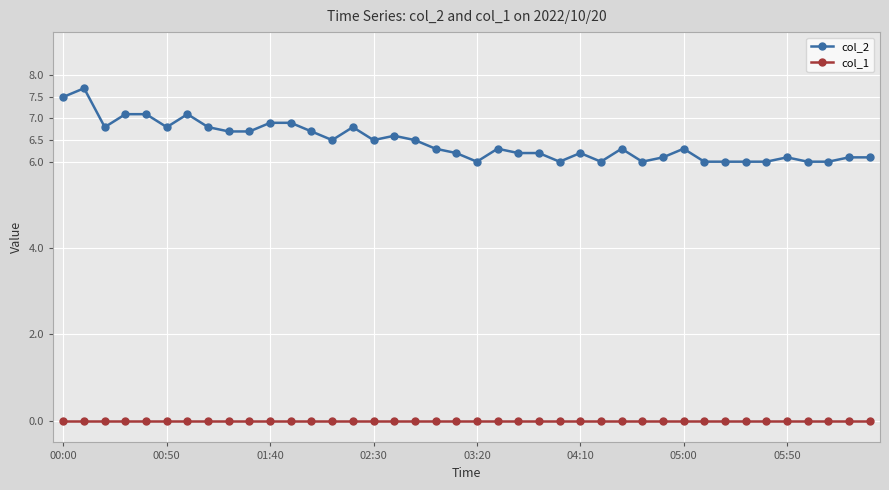

True or false: col_2 has more than 1 interior local peaks.

True